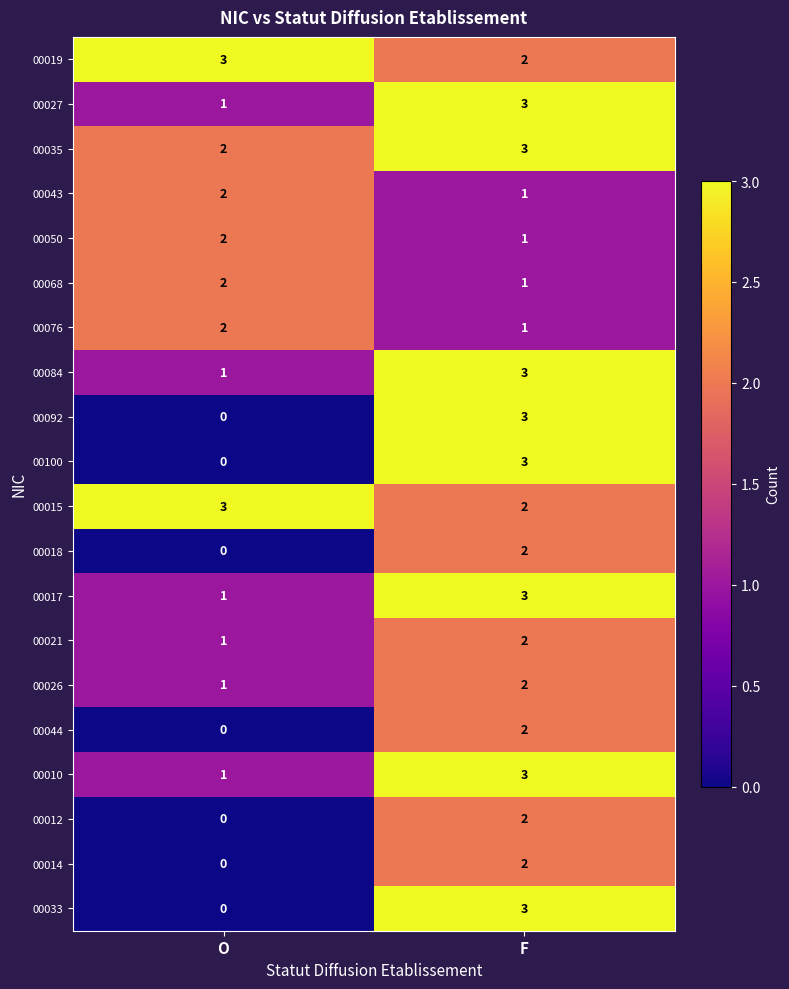

What is the sum of the 00035 values at O and F?

5